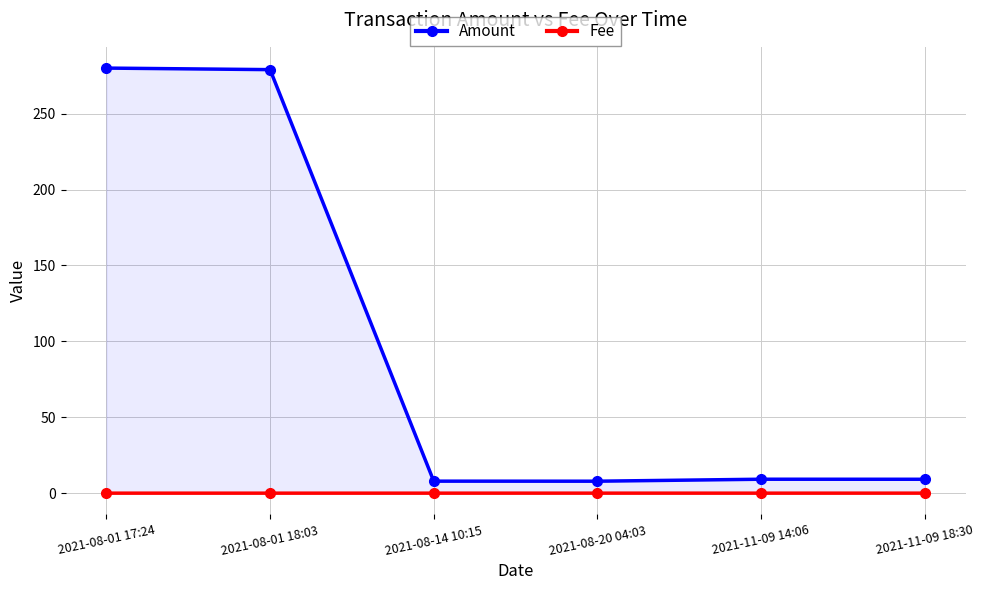

Count the number of data series in this chart.

2